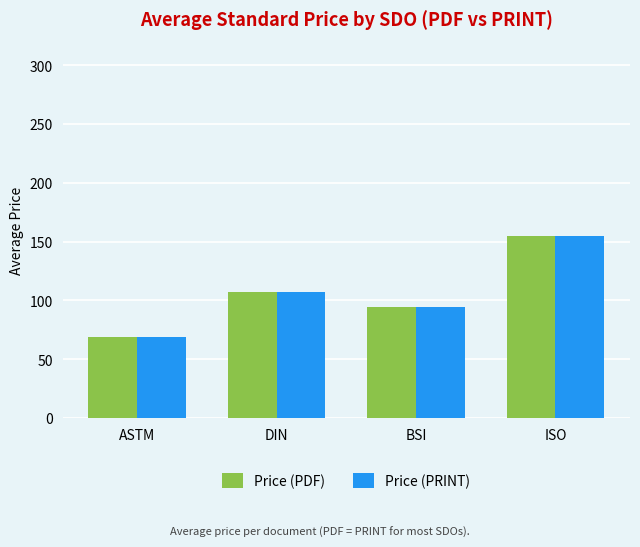

Which label corresponds to the smallest value in the chart?

ASTM